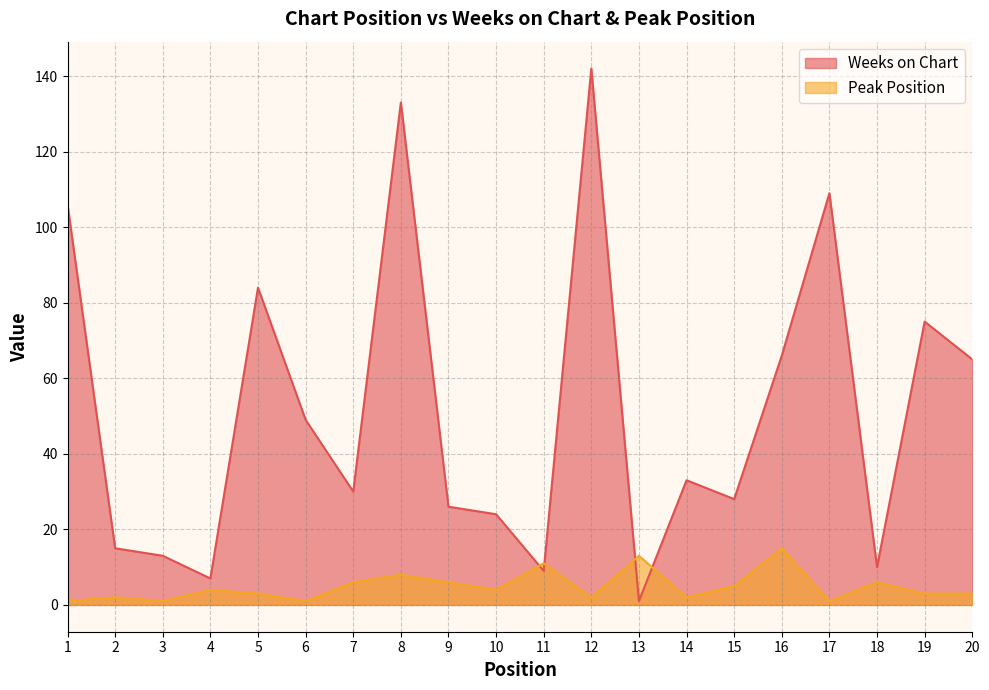

What is the difference between the maximum and minimum values in the Weeks on Chart series?

141